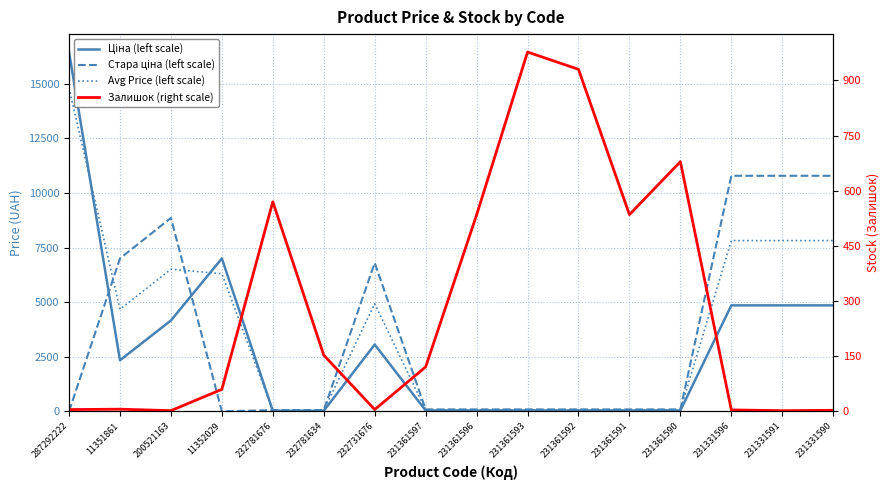

What is the total value across all series at 11352029?

13365.1